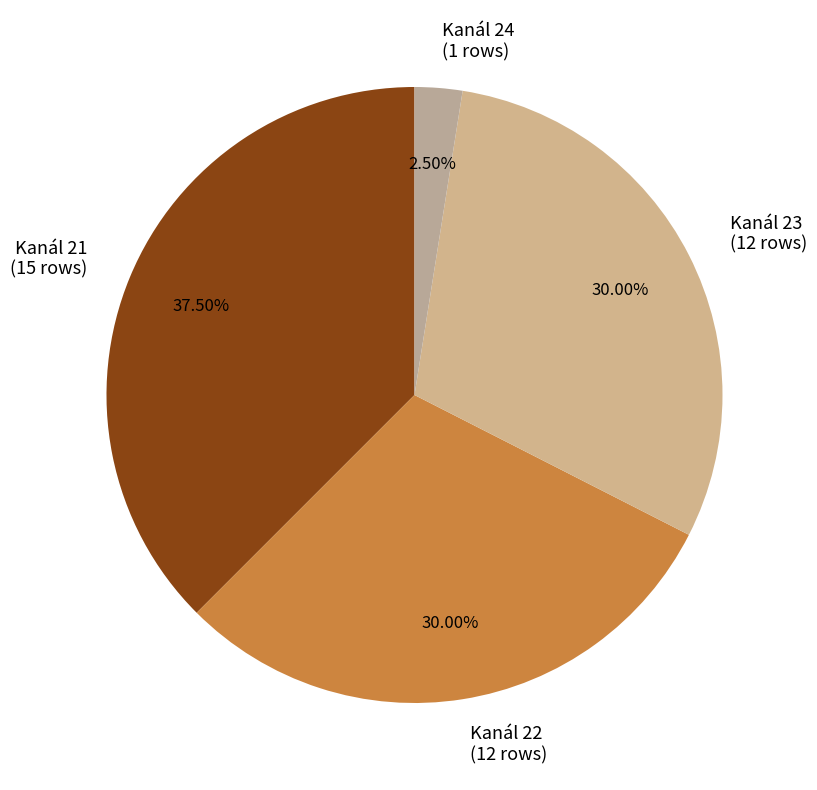

What is the ratio of the value at Kanál 23 to the value at Kanál 24?

12.0